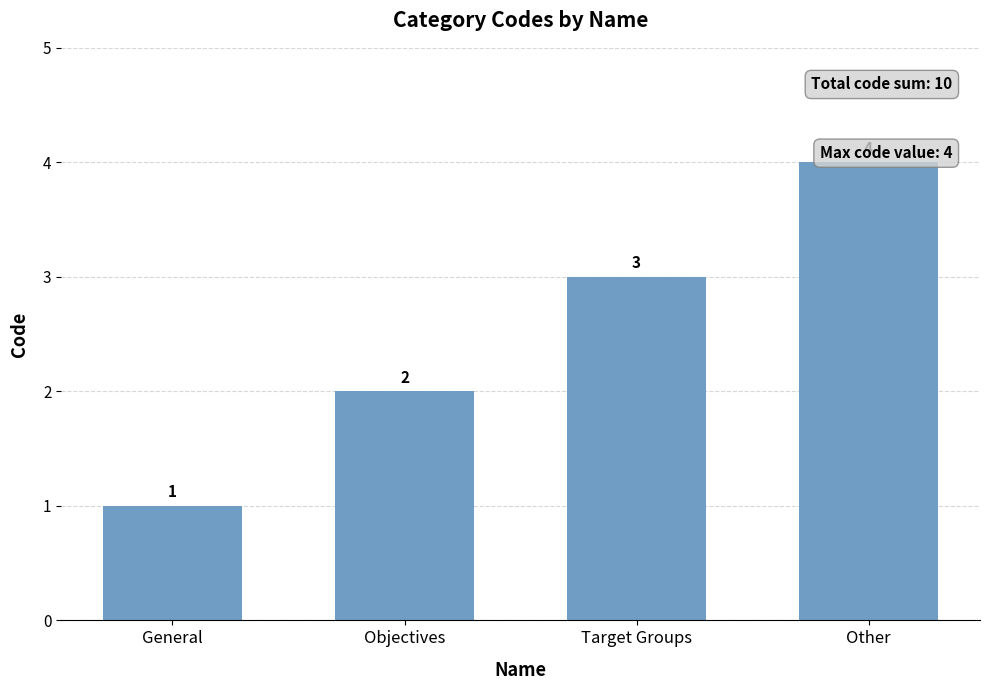

Does the chart contain any negative values?

No